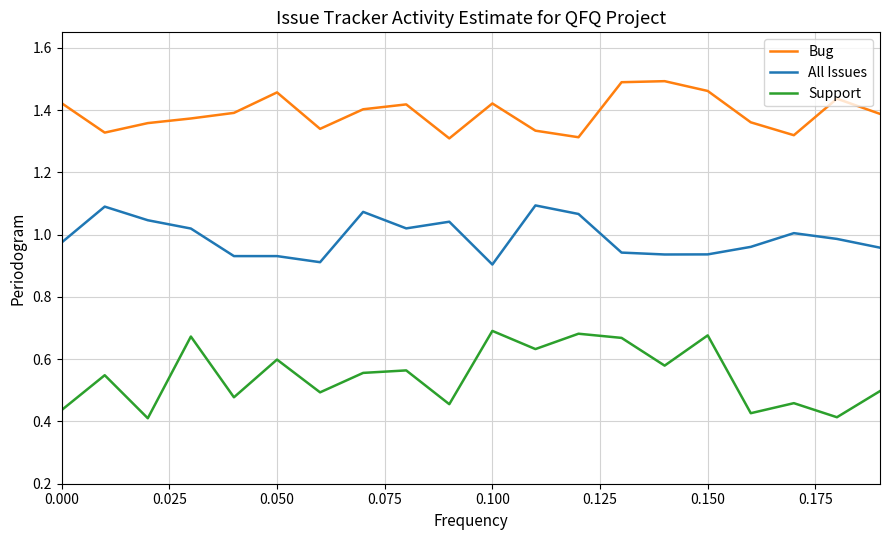

What is the difference between the maximum and minimum values in the All Issues series?

0.2